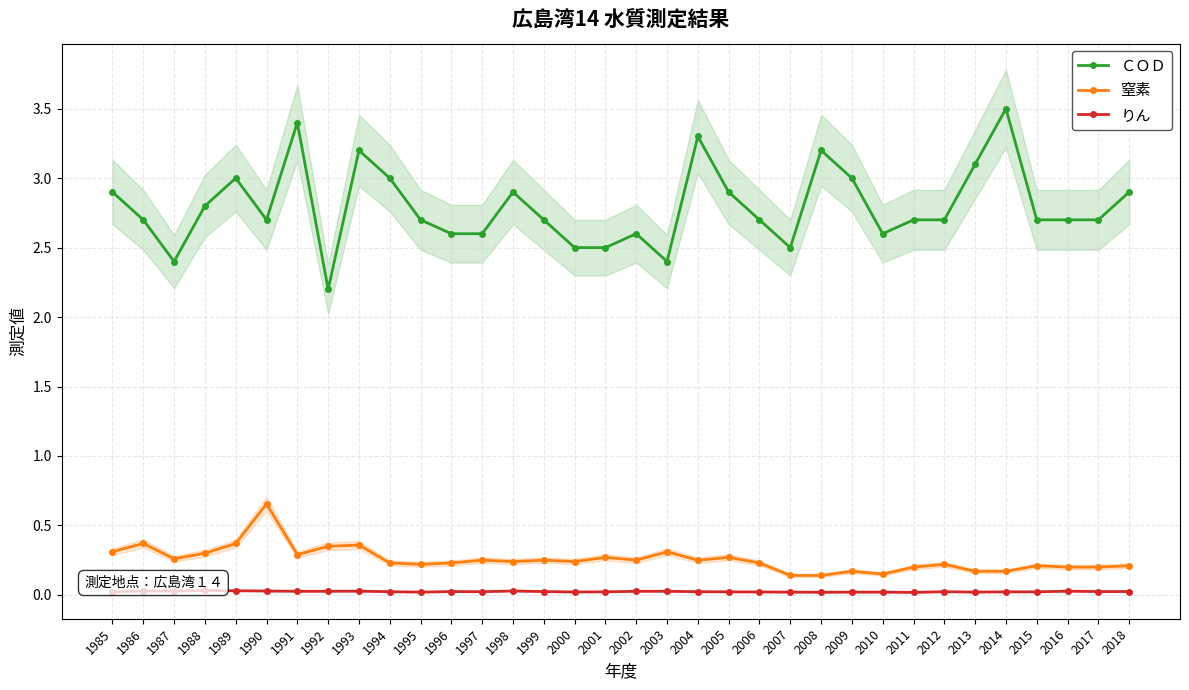

What is the value of the 窒素 point at the 10th from the left?

0.2